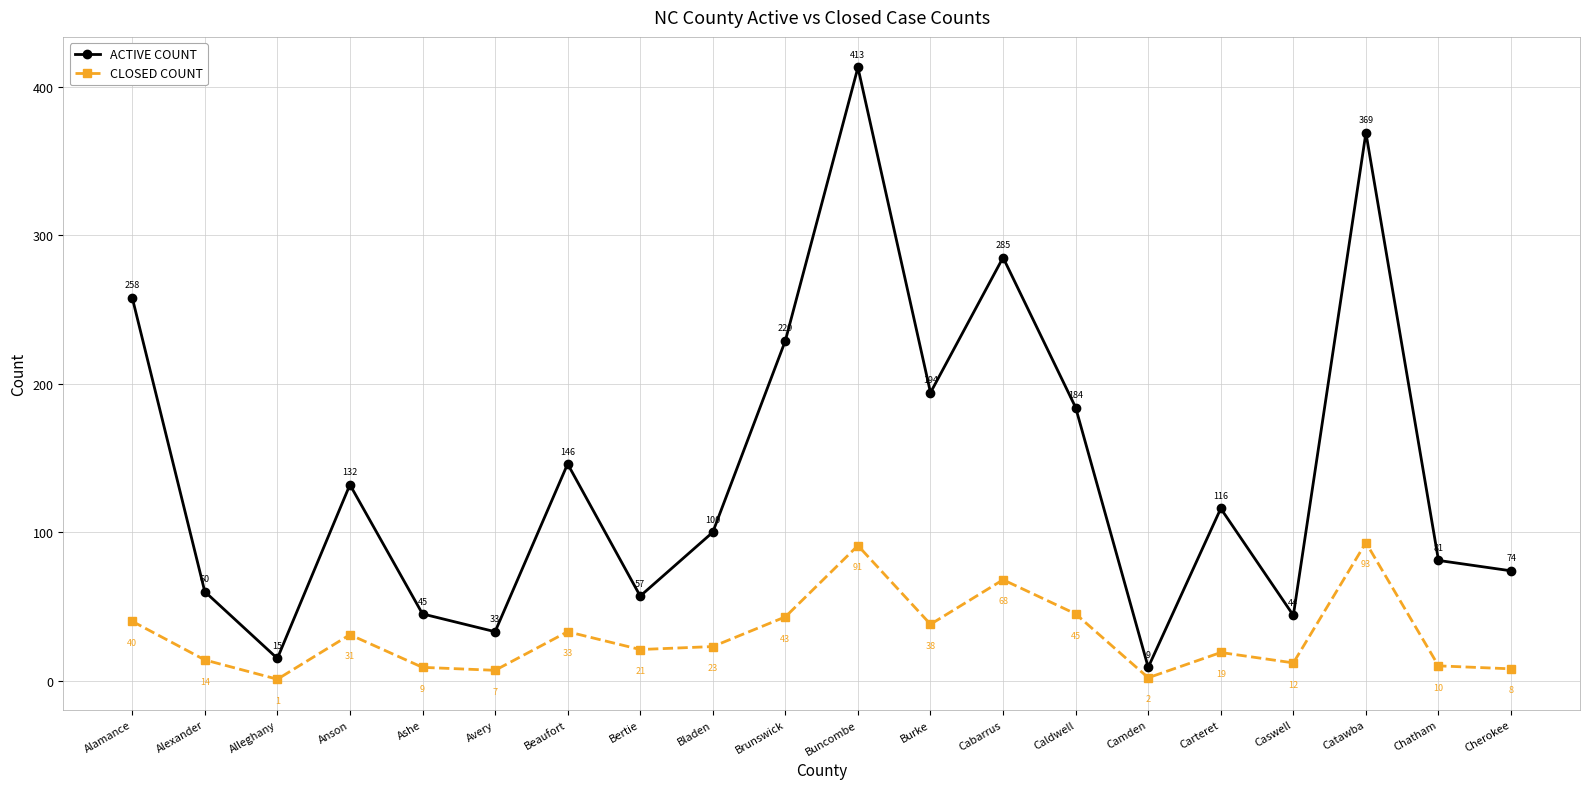

Reading right to left, transcribe all the data shown in this chart.

ACTIVE COUNT: Cherokee=74	Chatham=81	Catawba=369	Caswell=44	Carteret=116	Camden=9	Caldwell=184	Cabarrus=285	Burke=194	Buncombe=413	Brunswick=229	Bladen=100	Bertie=57	Beaufort=146	Avery=33	Ashe=45	Anson=132	Alleghany=15	Alexander=60	Alamance=258
CLOSED COUNT: Cherokee=8	Chatham=10	Catawba=93	Caswell=12	Carteret=19	Camden=2	Caldwell=45	Cabarrus=68	Burke=38	Buncombe=91	Brunswick=43	Bladen=23	Bertie=21	Beaufort=33	Avery=7	Ashe=9	Anson=31	Alleghany=1	Alexander=14	Alamance=40